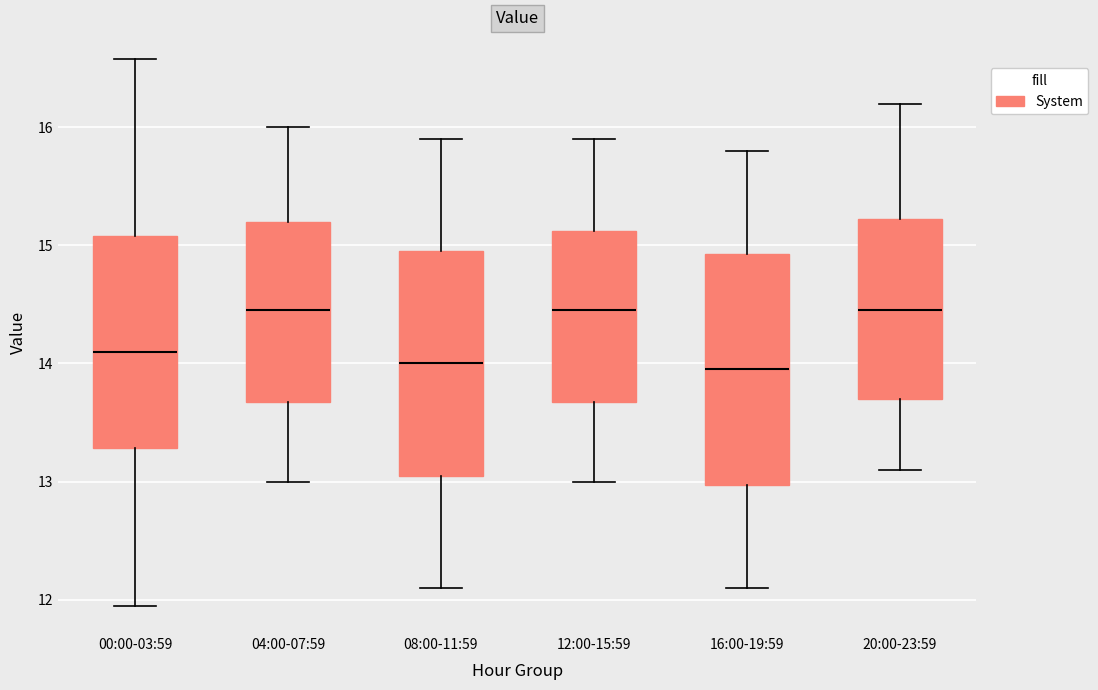

Where does the upper whisker of the box for 00:00-03:59 end on the y-axis? The values are not printed on the chart, so give them approximately, as read against the axis.

16.6